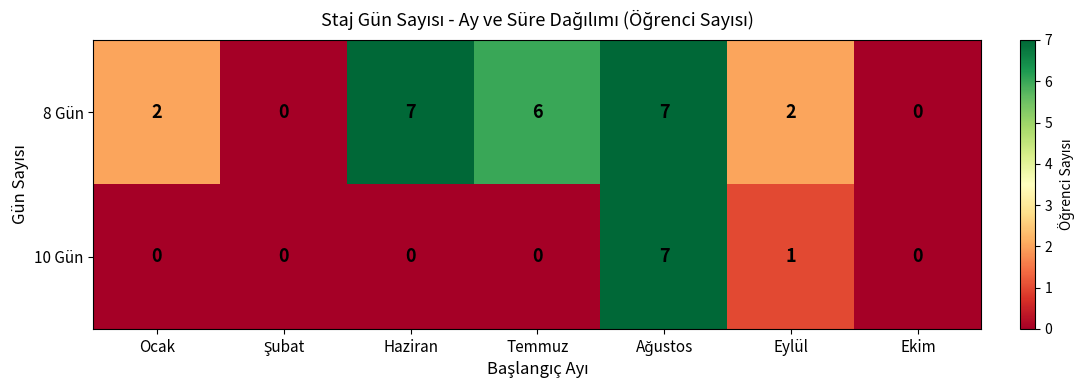

What is the difference between the second highest and second lowest values in the 8 Gün series?

7